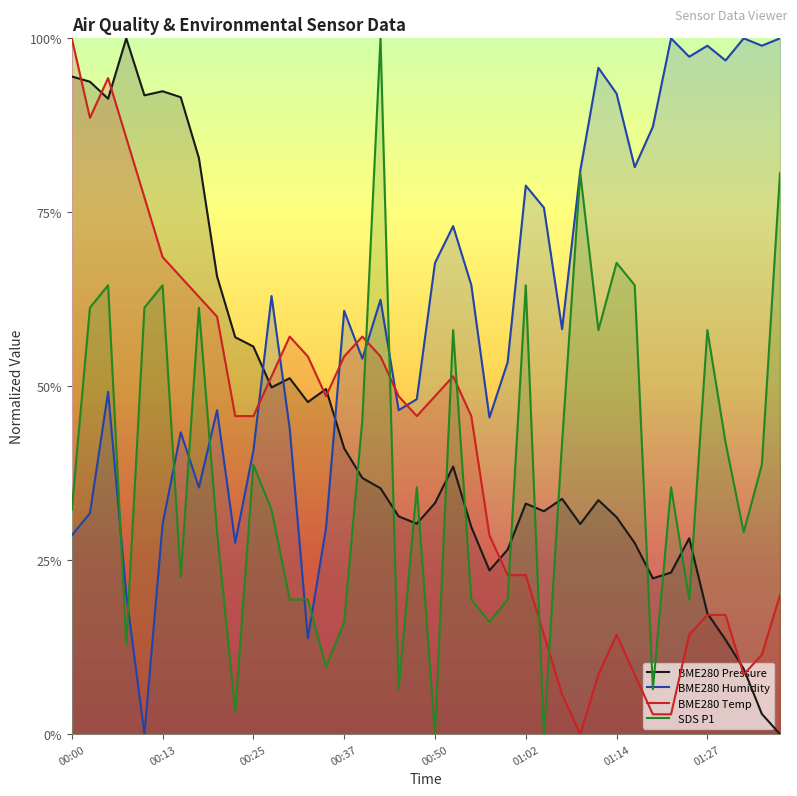

In SDS P1, how many points are lower than both neighbors (excluding endpoints)?

12